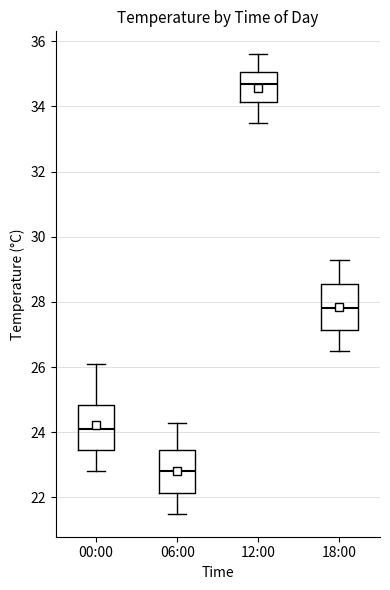

Where does the lower whisker of the box for 18:00 end on the y-axis? The values are not printed on the chart, so give them approximately, as read against the axis.

26.6